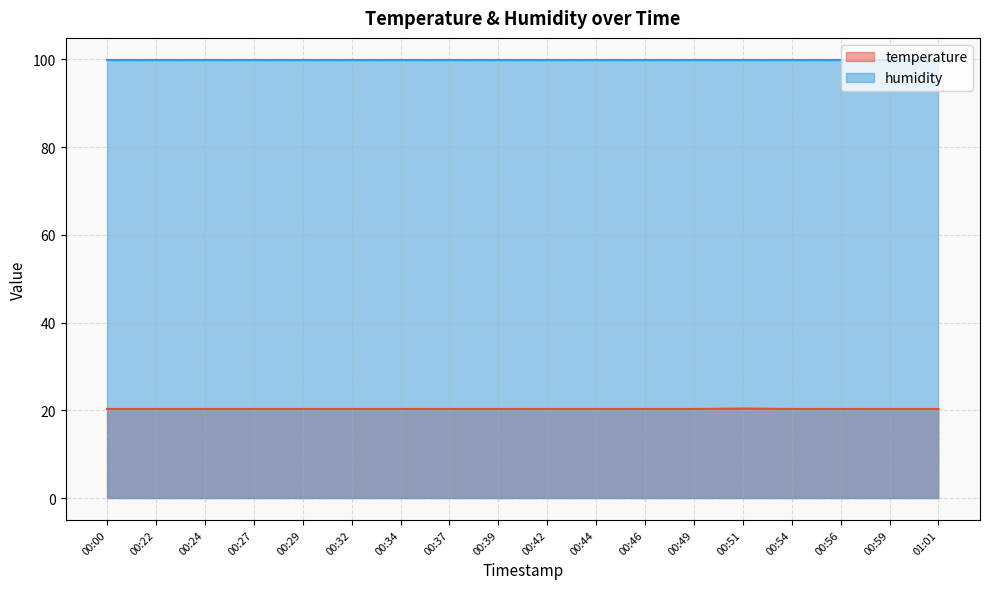

How many series are shown in this chart?

2